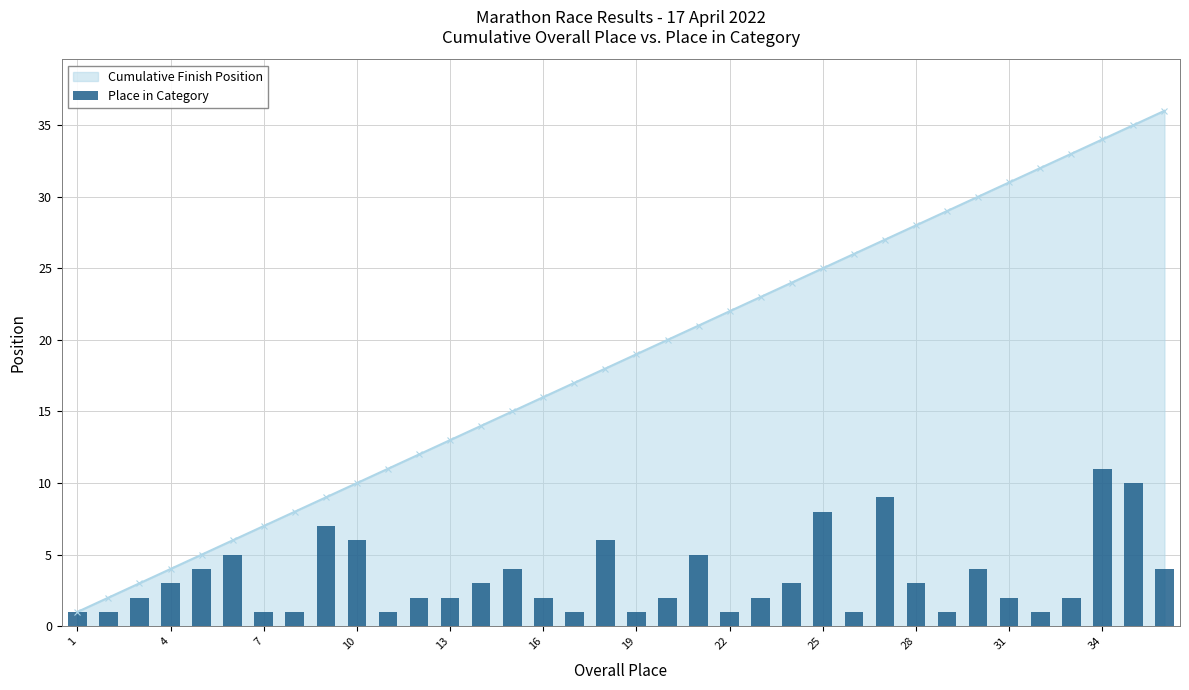

The chart shows a value of 1 at 13. True or false?

False